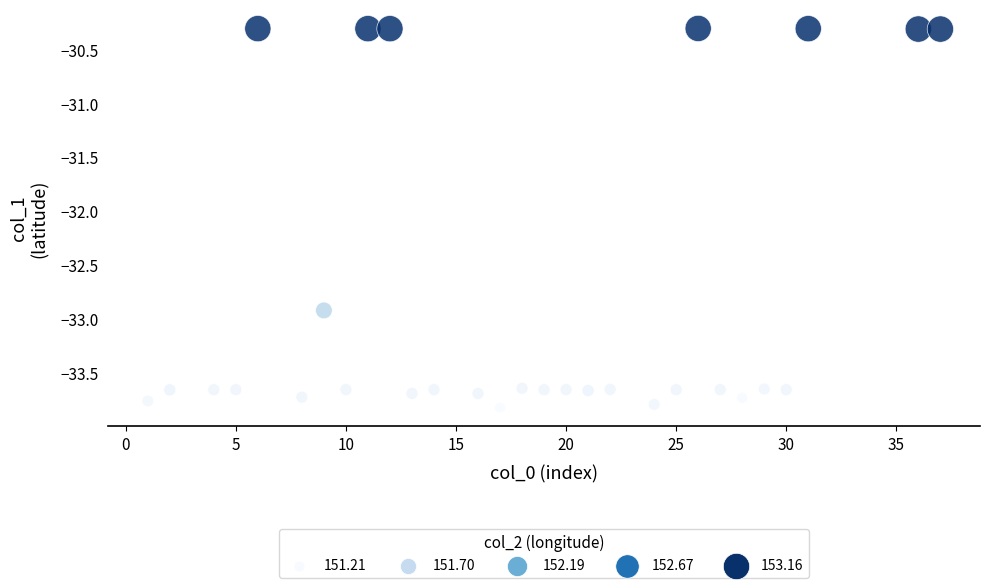

What Y value in the scatter plot is closest to -32?

-32.9